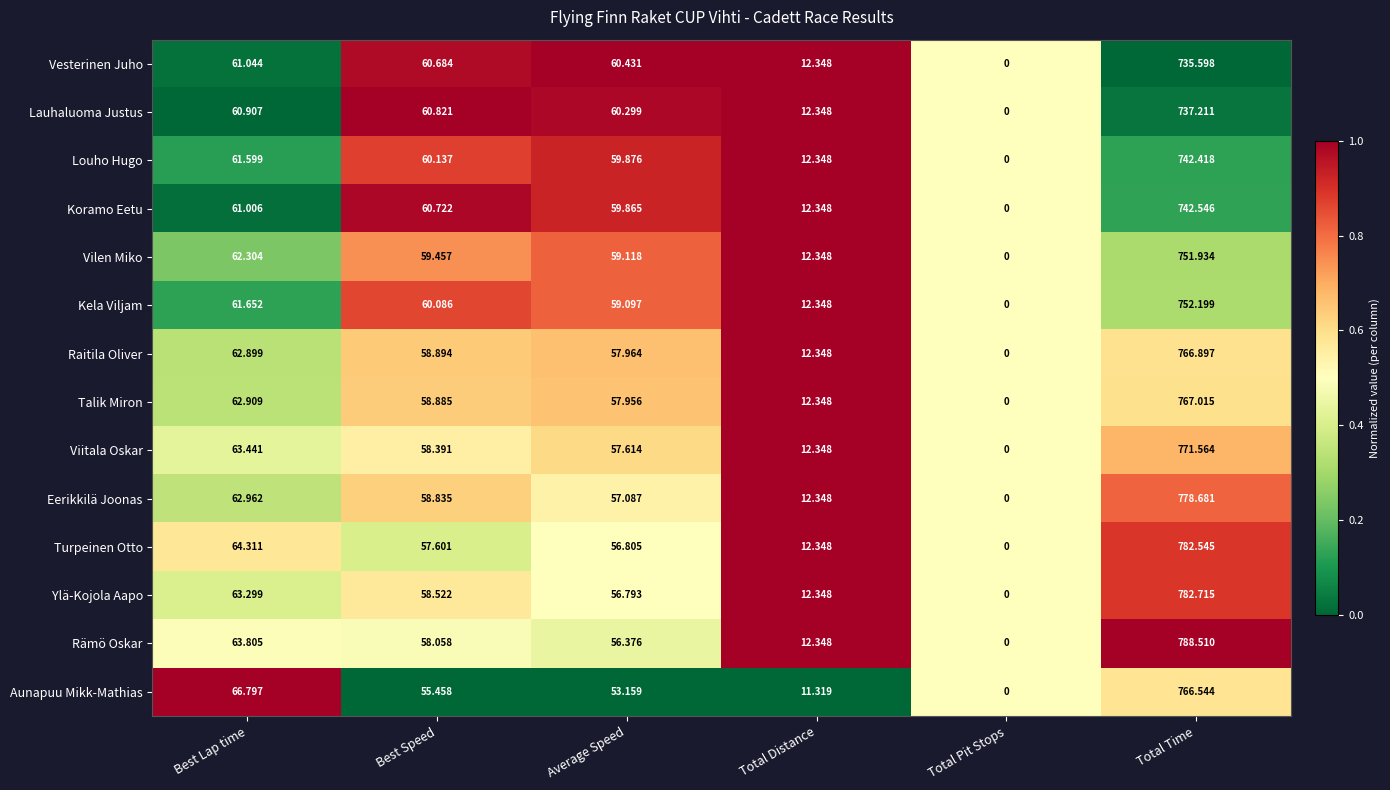

Where does the Eerikkilä Joonas series first go above 58?

Best Lap time